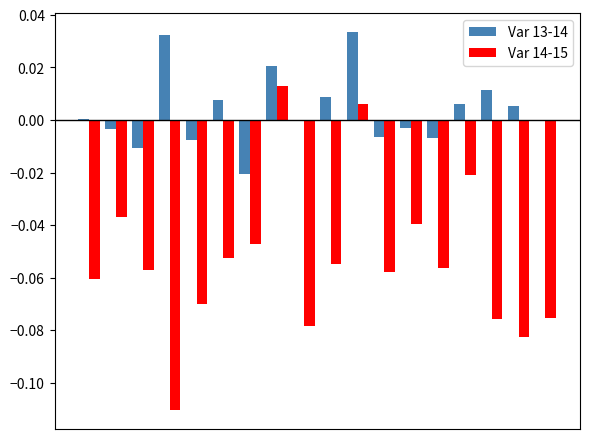

Which series has the largest total across all categories?

Var 13-14